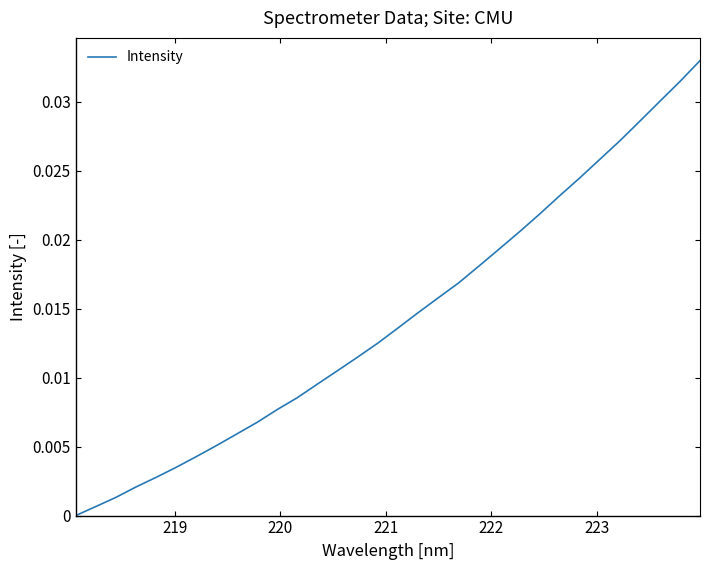

Does the chart have visible grid lines?

No